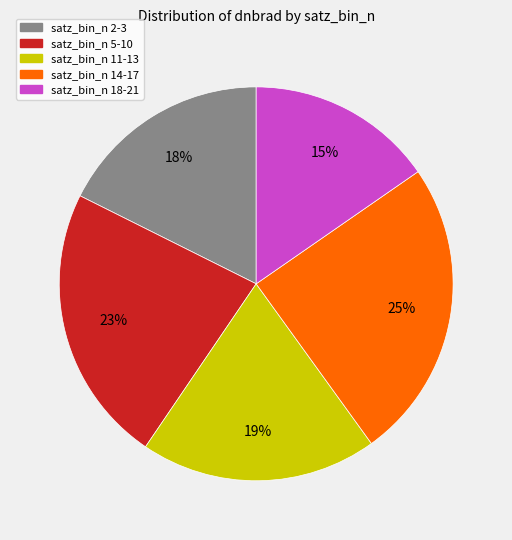

To the nearest percent, what is the average slice percentage?

20%